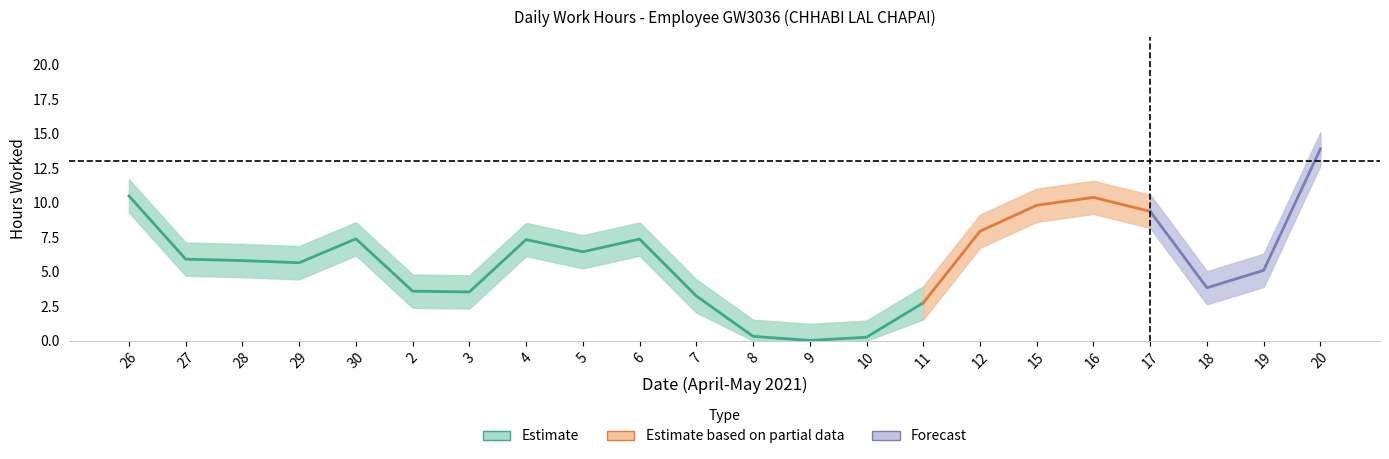

At which label is Estimate_lower closest to 9?

16